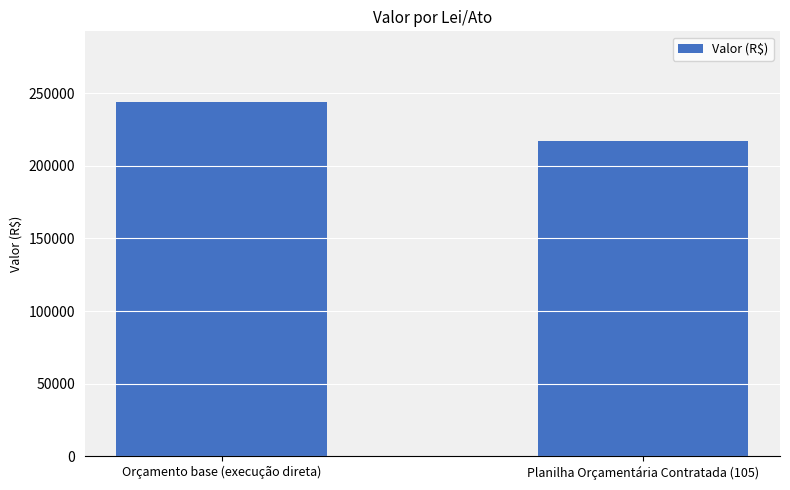

What value does the data have at Orçamento base (execução direta)?

243735.9